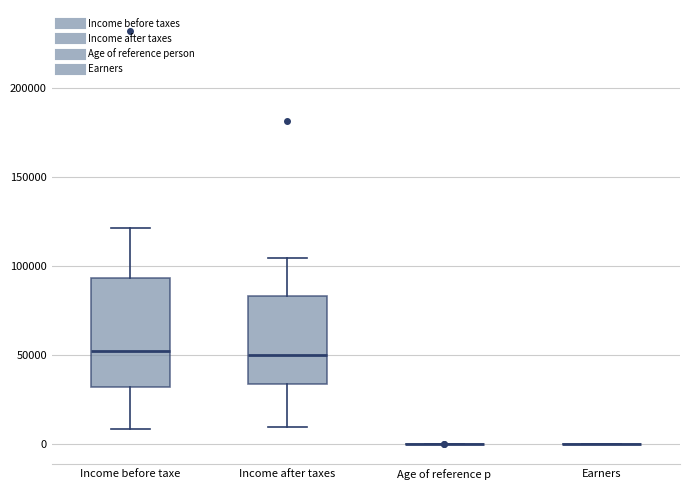

Reading left to right, transcribe this box plot: for each box, give where its median line is, the range the box spans, and where its two whiskers end, as read against the y-axis. The values are not printed on the chart, so give them approximately, as read against the axis.

Income before taxe: median 50000, box 30000 to 95000, whiskers 10000 to 120000
Income after taxes: median 50000, box 35000 to 85000, whiskers 10000 to 105000
Age of reference p: box collapsed to a line at 0, whiskers 0 to 0
Earners: box collapsed to a line at 0, whiskers 0 to 0